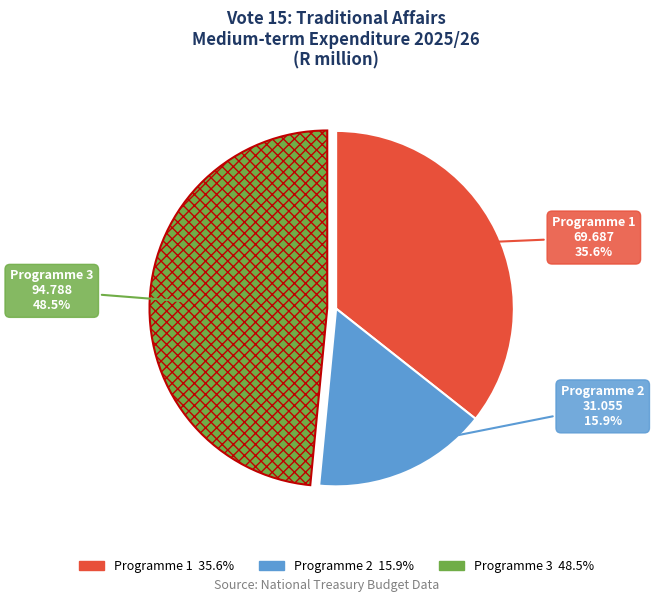

How many slices are in this pie chart?

3